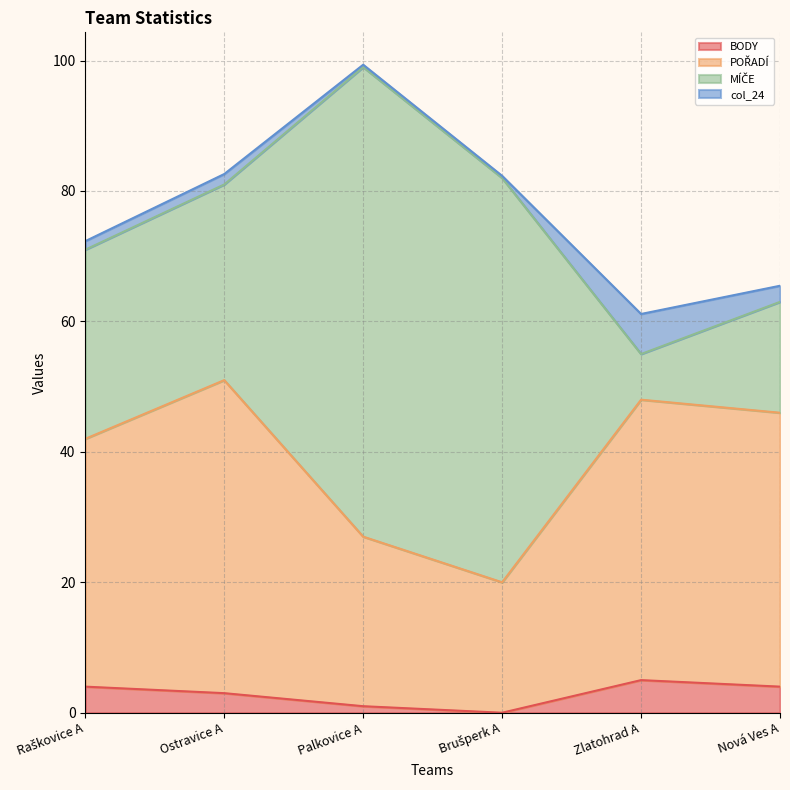

How many lines are shown in the chart?

4